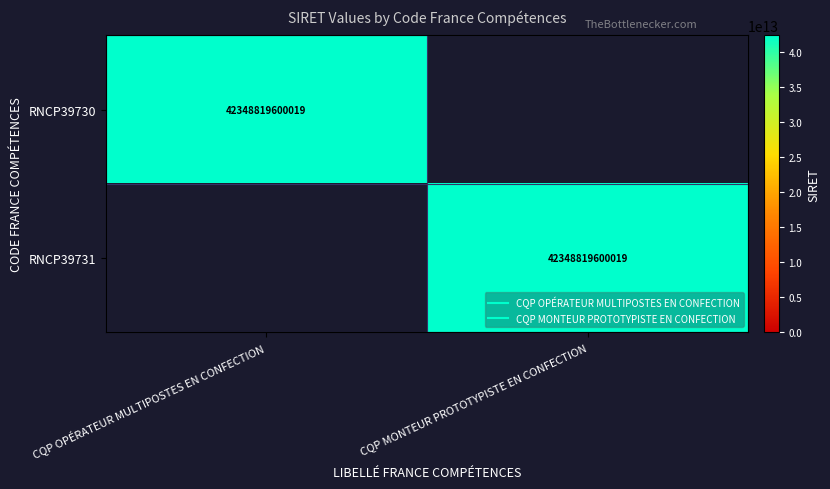

What is the sum of the RNCP39730 values at CQP MONTEUR PROTOTYPISTE EN CONFECTION and CQP OPÉRATEUR MULTIPOSTES EN CONFECTION?

42348819600019